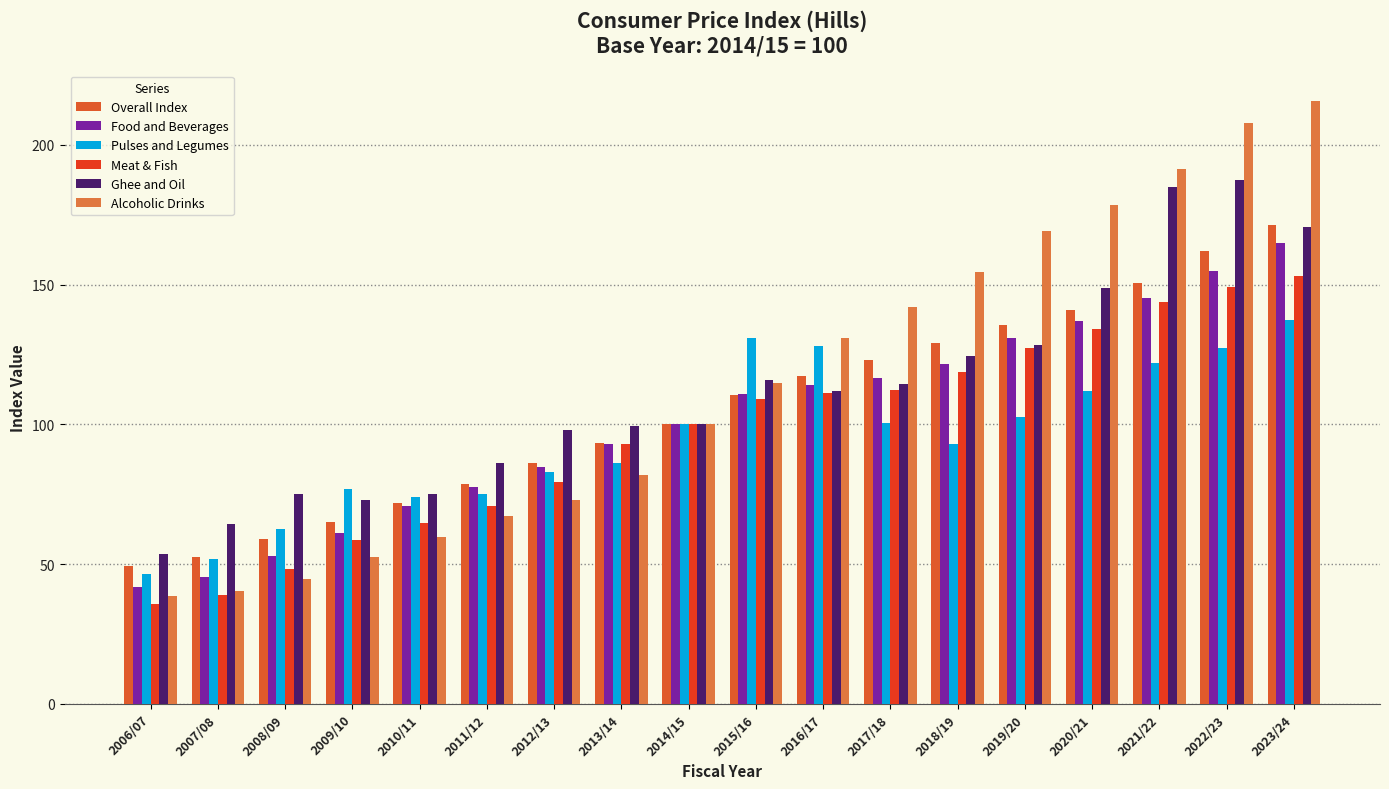

Count the number of categories in the chart.

18